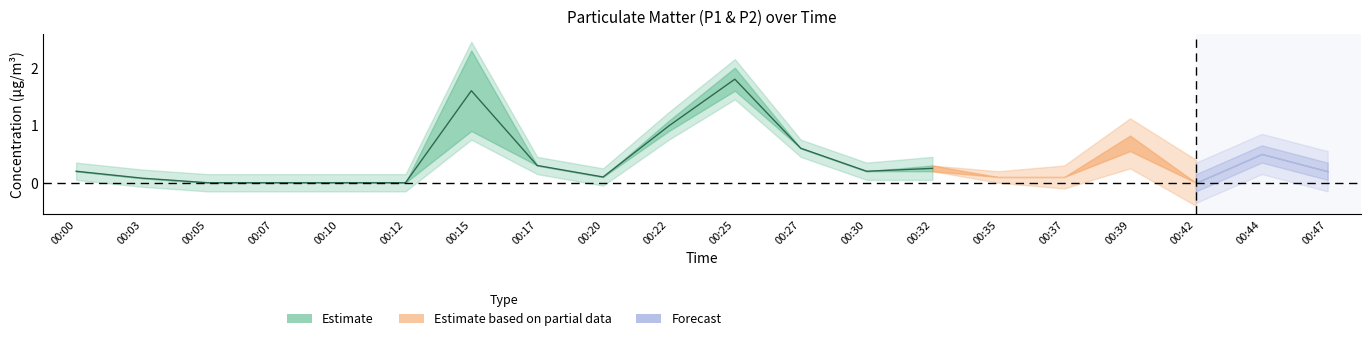

What value does the P2 series have at 00:03?

0.1